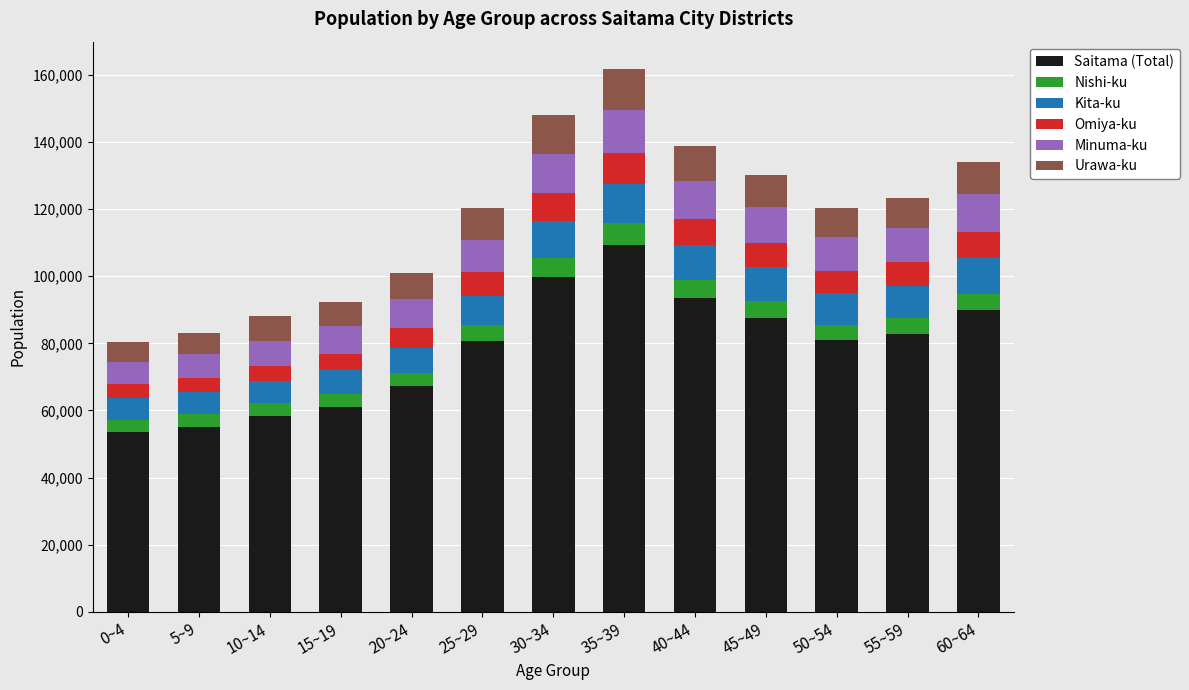

At which category is the sum across all series the highest?

35~39